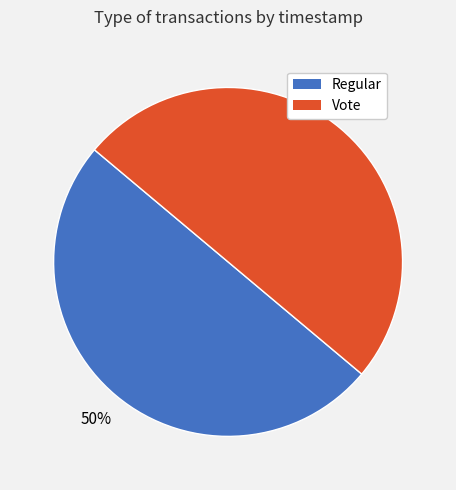

The Vote slice represents 50% of the pie. True or false?

True